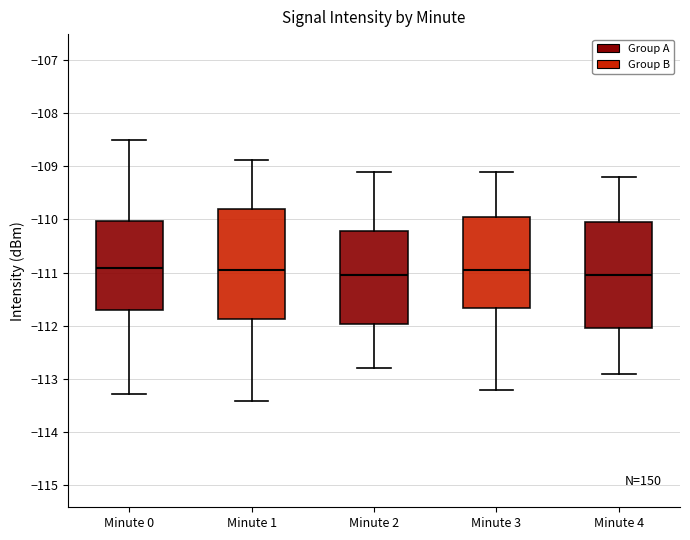

Reading left to right, read every box against the y-axis: the position of its median line, the range the box covers, and the ends of its whiskers. The values are not printed on the chart, so give them approximately, as read against the axis.

Minute 0: median -110.9, box -111.7 to -110.0, whiskers -113.3 to -108.5
Minute 1: median -110.9, box -111.9 to -109.8, whiskers -113.4 to -108.9
Minute 2: median -111.0, box -112.0 to -110.2, whiskers -112.8 to -109.1
Minute 3: median -110.9, box -111.7 to -109.9, whiskers -113.2 to -109.1
Minute 4: median -111.0, box -112.0 to -110.0, whiskers -112.9 to -109.2